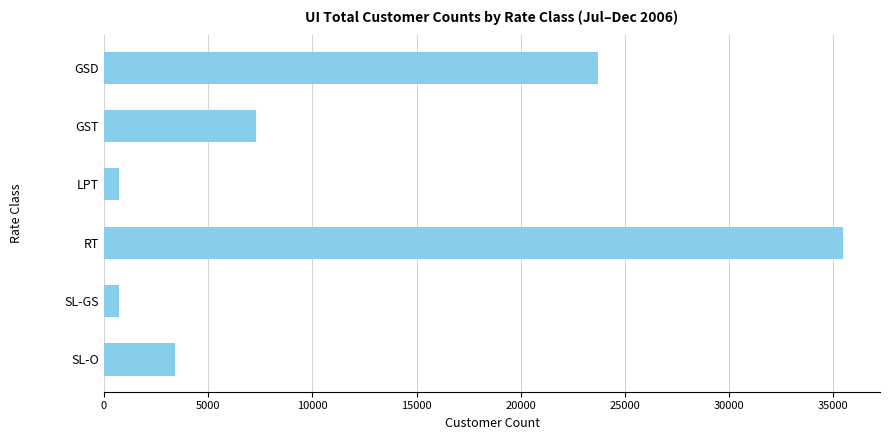

What is the difference between the second highest and second lowest values?

23013.2